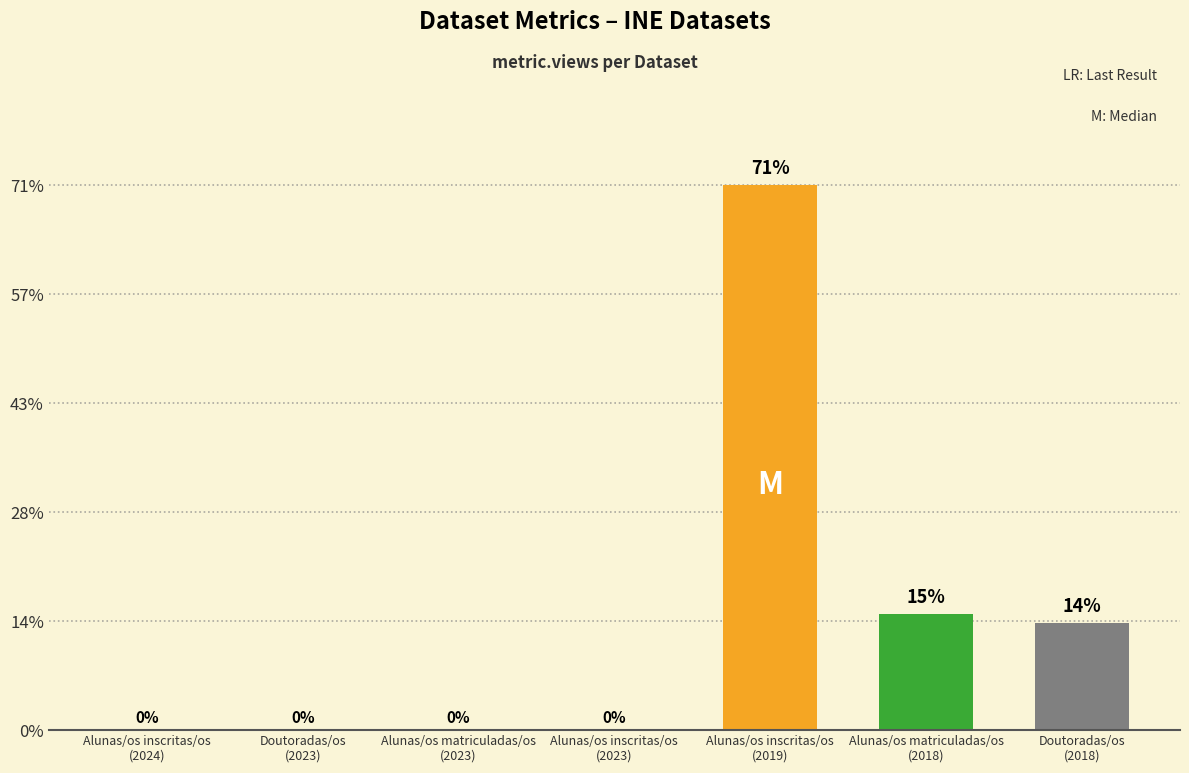

Does the chart contain stacked bars?

No